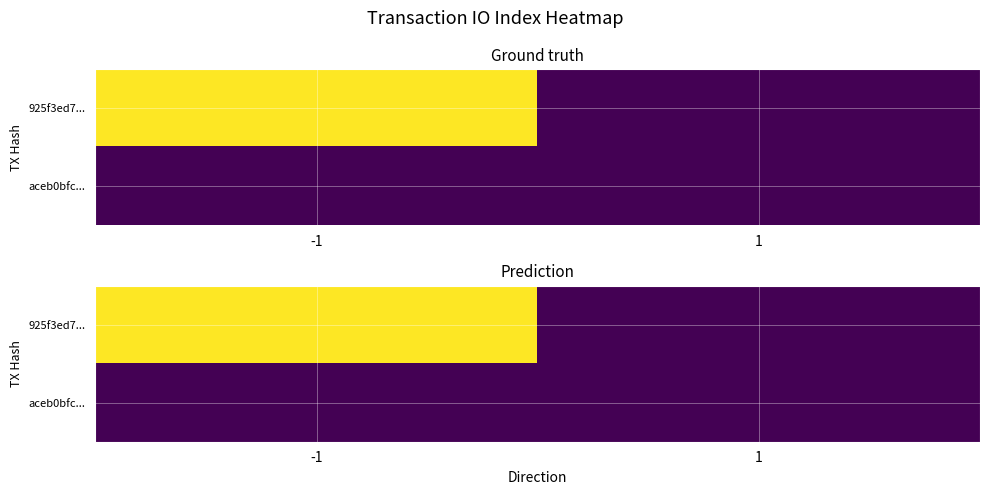

Which category has the highest value across all series?

-1